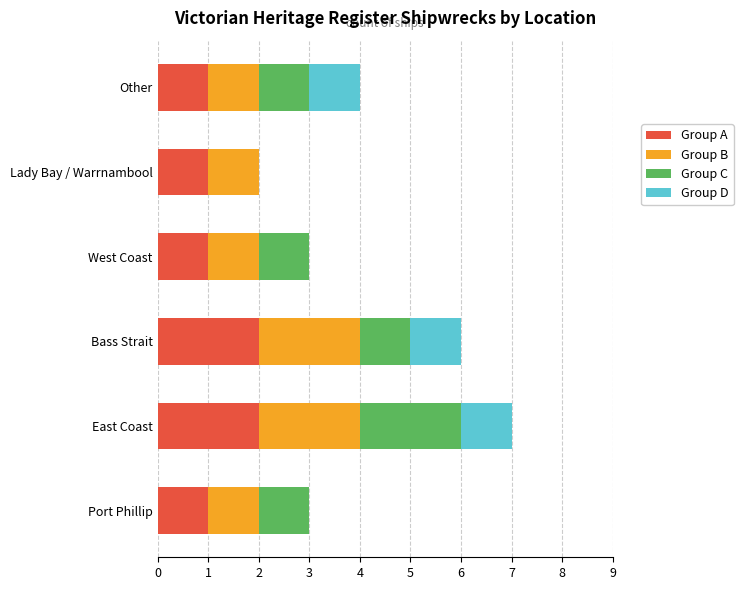

True or false: Group A has a value of 1 at Port Phillip.

True